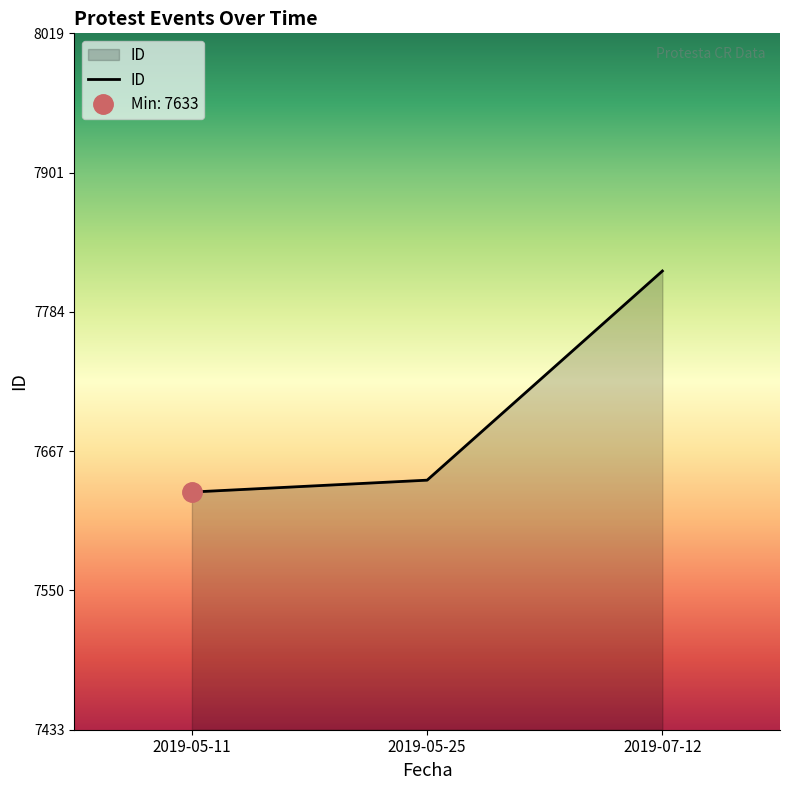

Which label corresponds to the smallest value in the chart?

2019-05-11